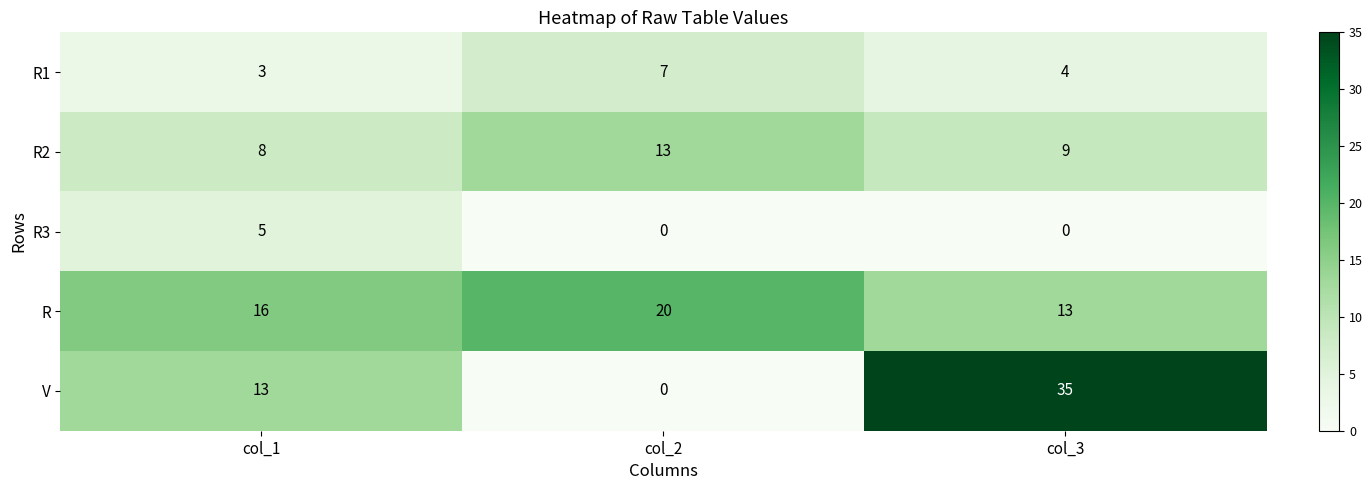

Rank the series at col_3 from highest to lowest value.

V, R, R2, R1, R3